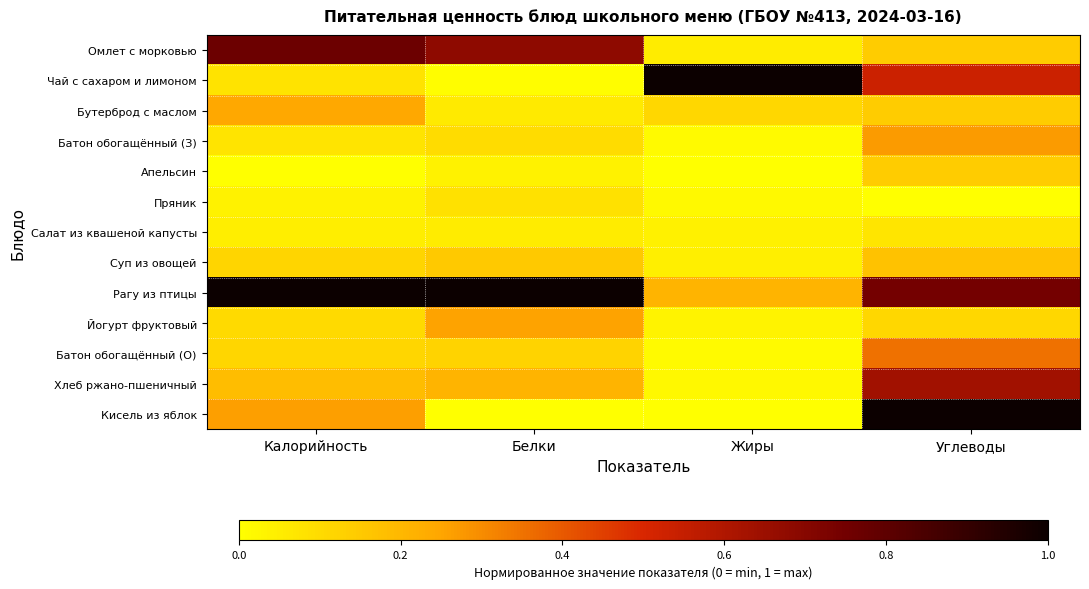

Which category has the highest value across all series?

Калорийность